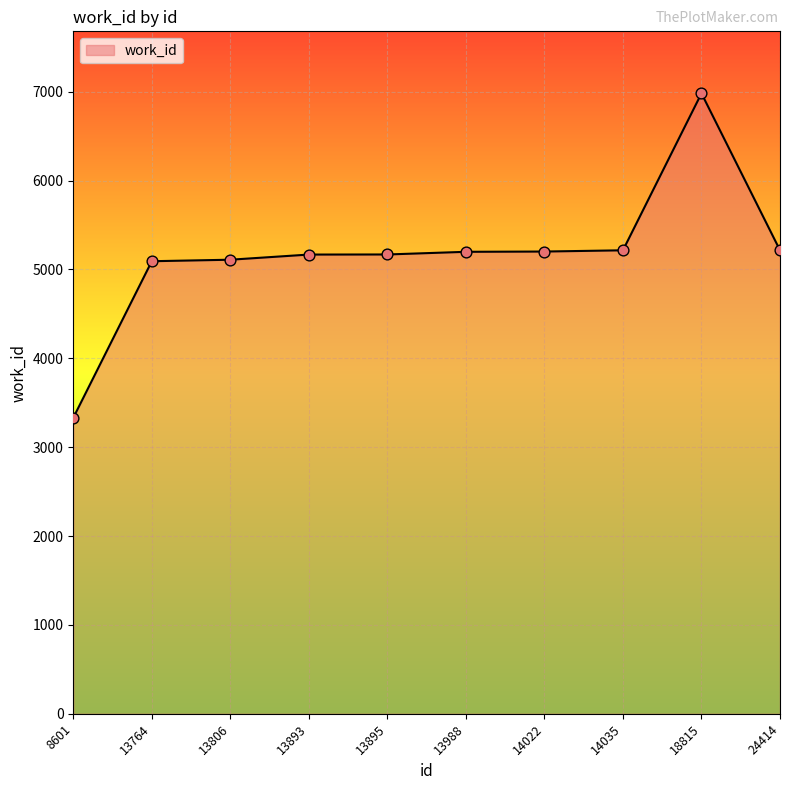

What is the change in value from 13893 to 13895?

+1